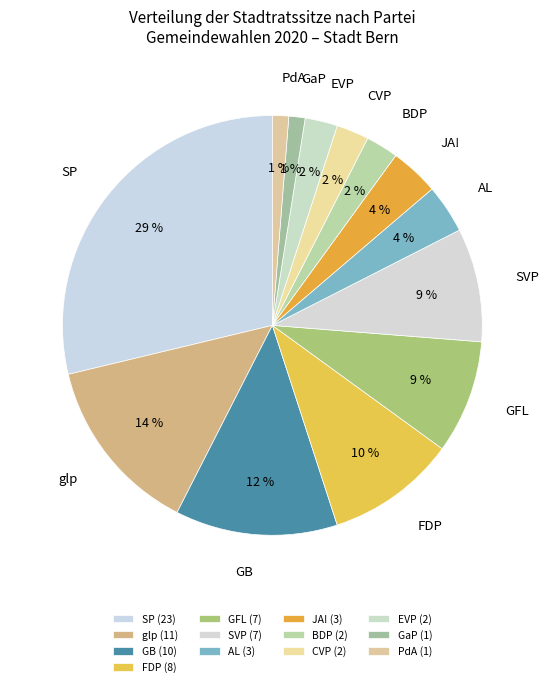

Is it true that PdA is 1% of the pie?

True